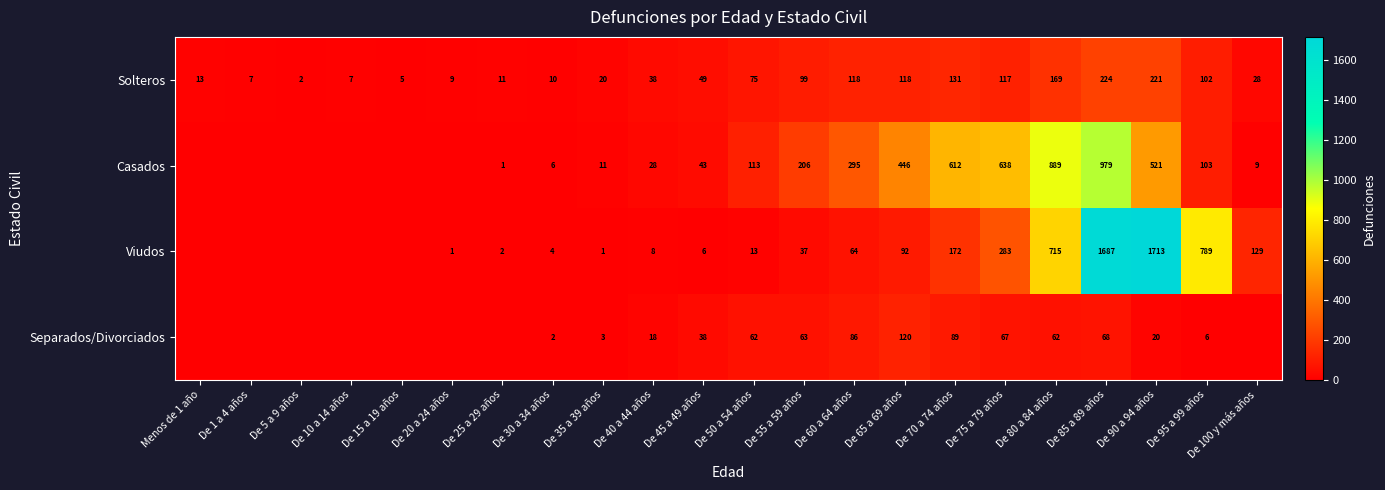

What is the total value across all series at De 50 a 54 años?

263